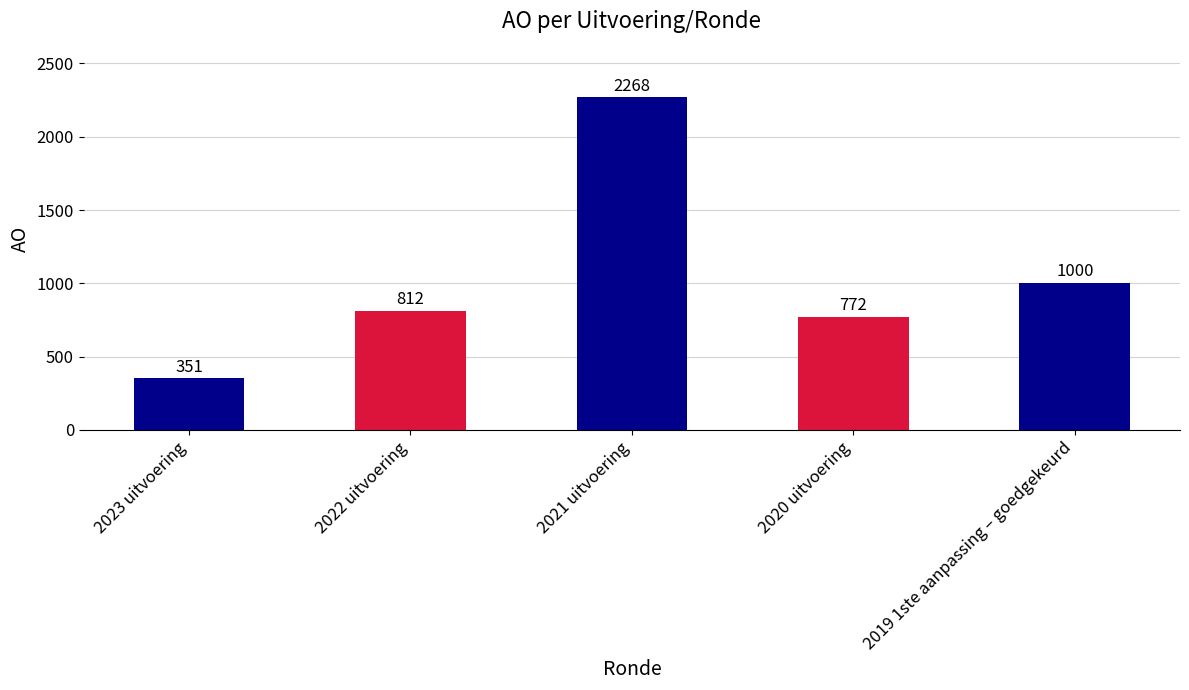

What is the average value?

1041